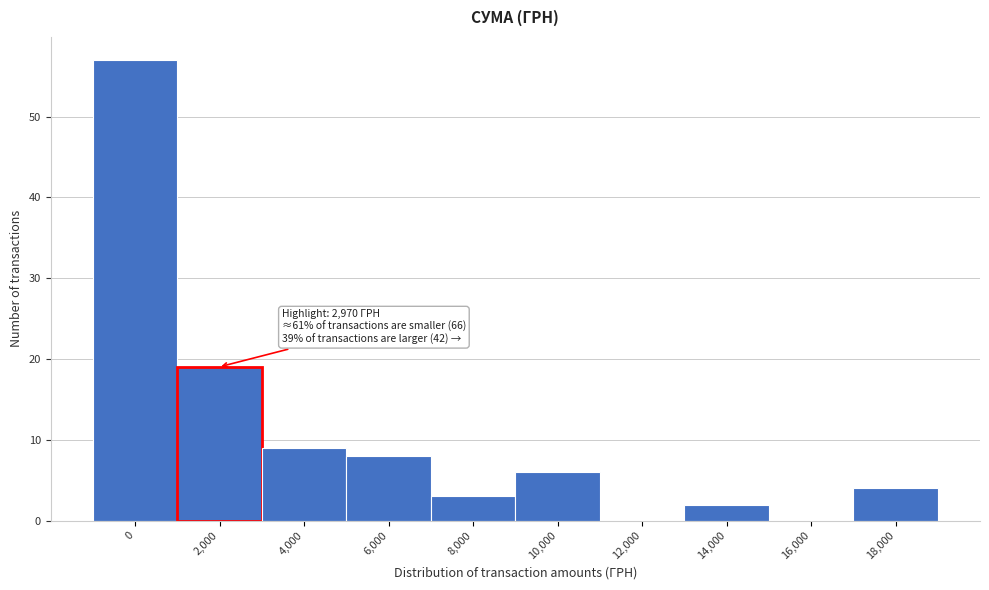

Reading left to right, extract all data points from this chart.

0=57	2,000=19	4,000=9	6,000=8	8,000=3	10,000=6	12,000=0	14,000=2	16,000=0	18,000=4